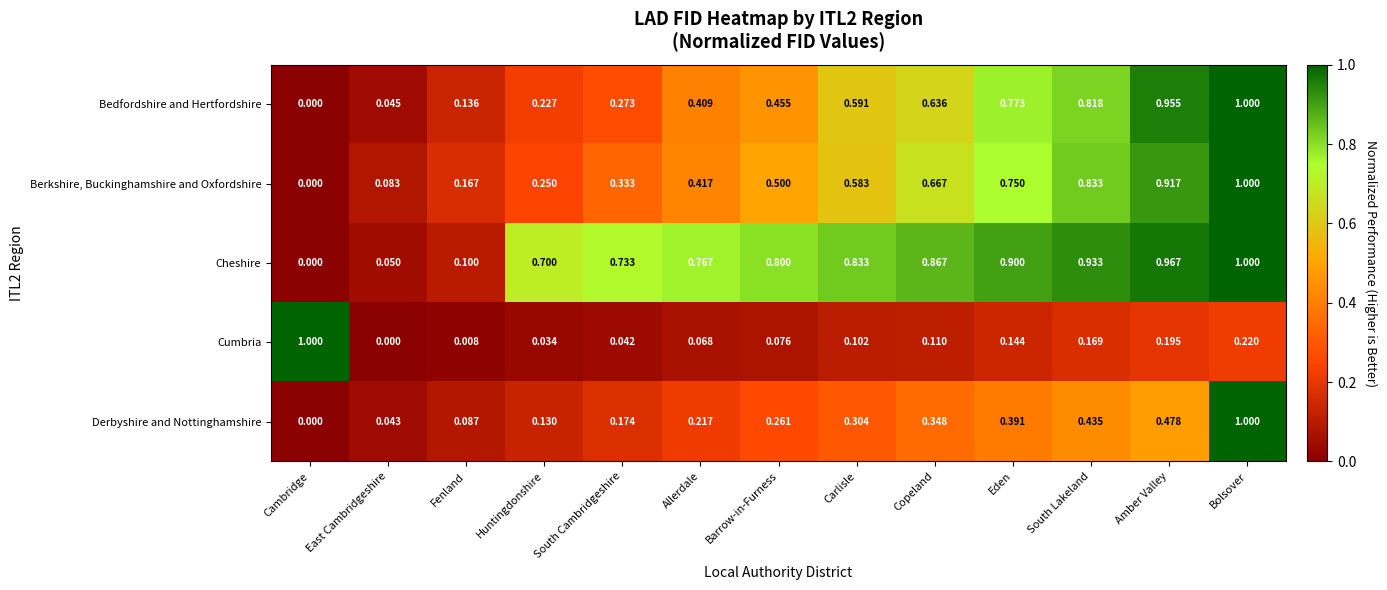

What is the total value across all series at Carlisle?

2.4